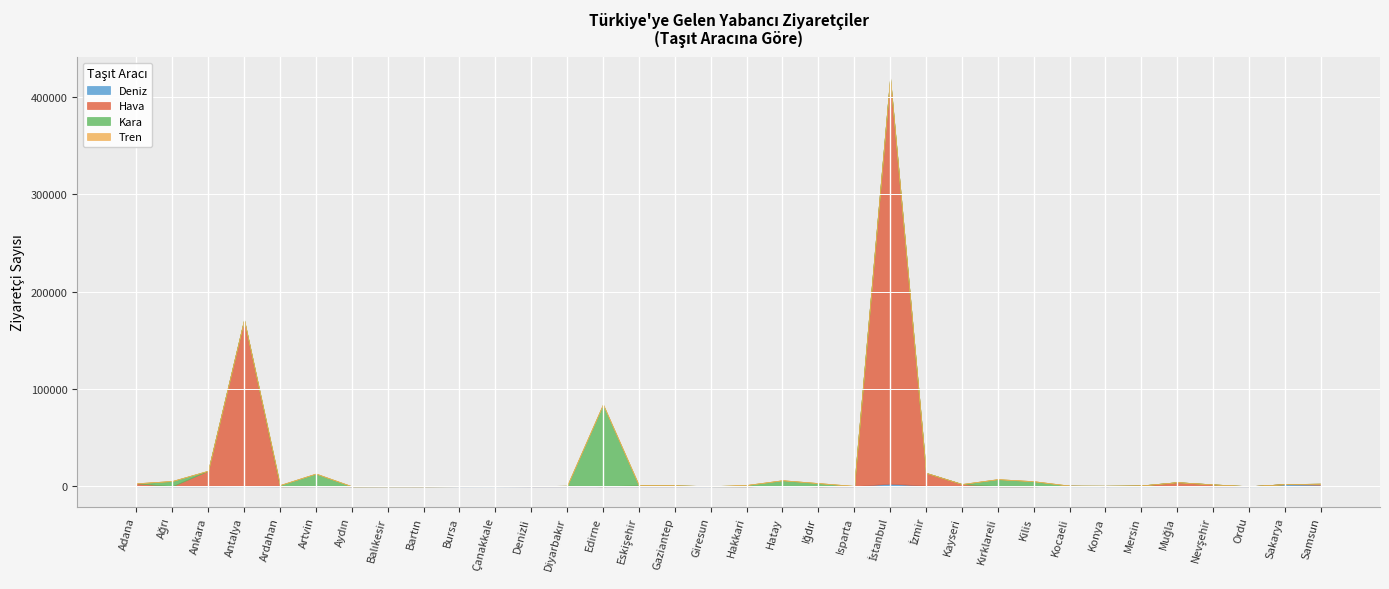

Is the value of Kara at İzmir greater than the value of Hava at Samsun?

No